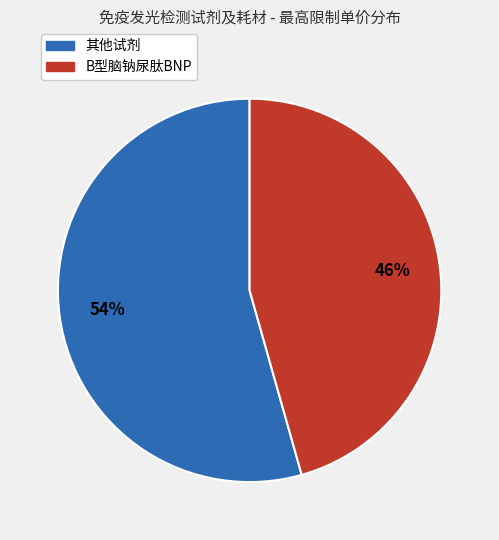

Count the number of slices in the pie.

2